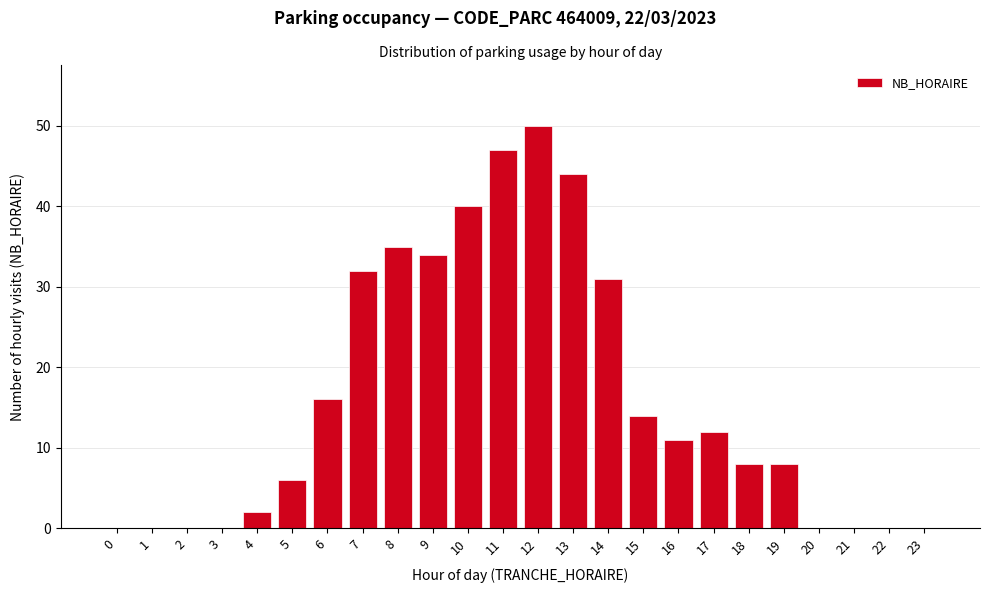

Reading right to left, list all the values displayed in this chart.

23=0	22=0	21=0	20=0	19=8	18=8	17=12	16=11	15=14	14=31	13=44	12=50	11=47	10=40	9=34	8=35	7=32	6=16	5=6	4=2	3=0	2=0	1=0	0=0